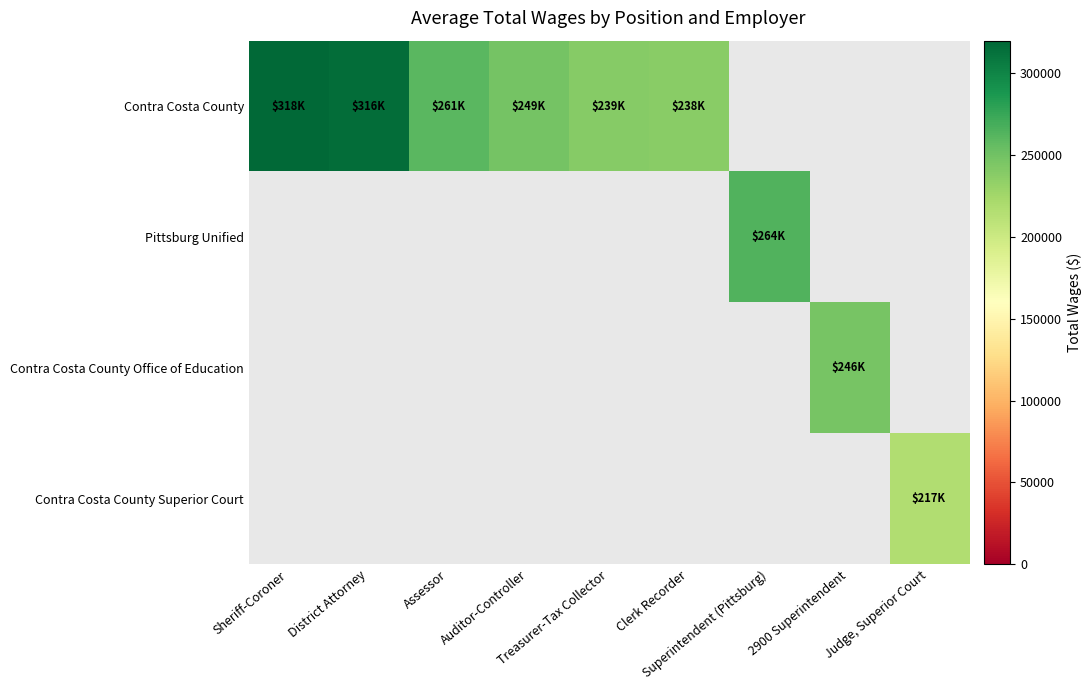

Rank the categories by Pittsburg Unified value from highest to lowest.

Sheriff-Coroner, District Attorney, Assessor, Auditor-Controller, Treasurer-Tax Collector, Clerk Recorder, Superintendent (Pittsburg), 2900 Superintendent, Judge, Superior Court